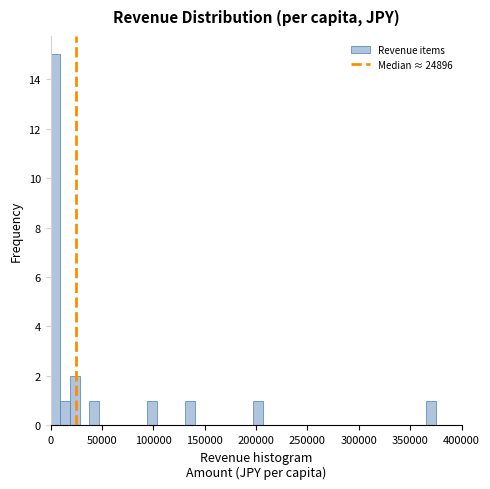

Around what value on the x-axis is the tallest bar? Give the approximate position of its centre, as read against the axis.

5000